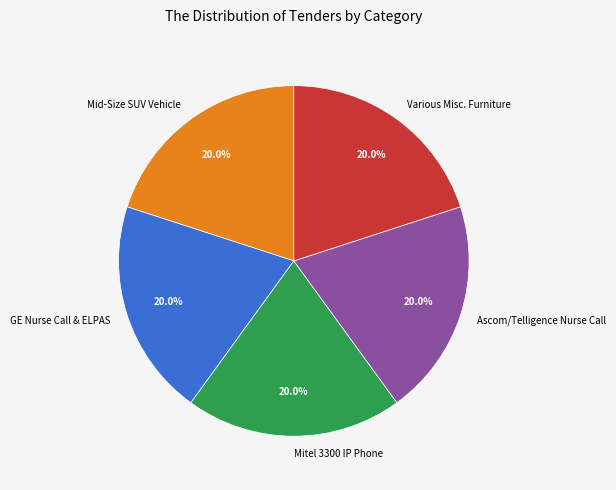

What is the ratio of the value at Mitel 3300 IP Phone to the value at Mid-Size SUV Vehicle?

1.0